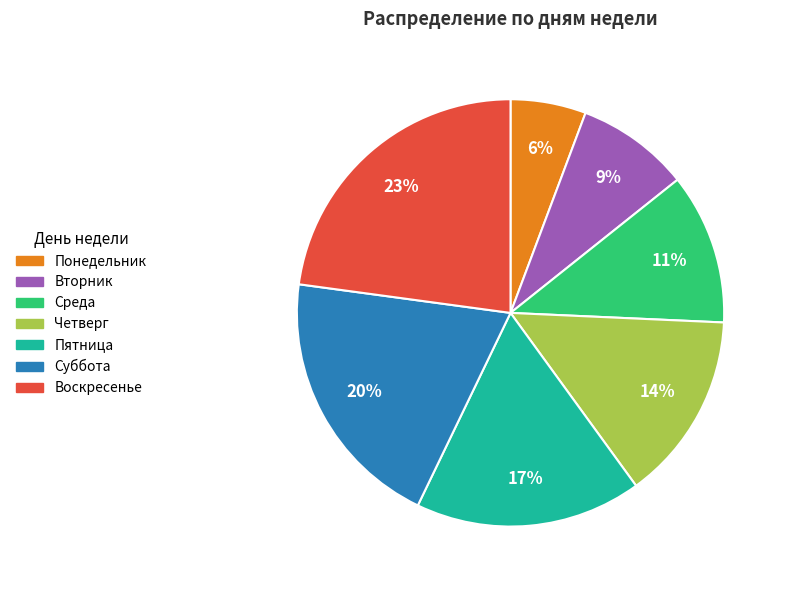

Combined, do Среда and Суббота account for over 50%?

No